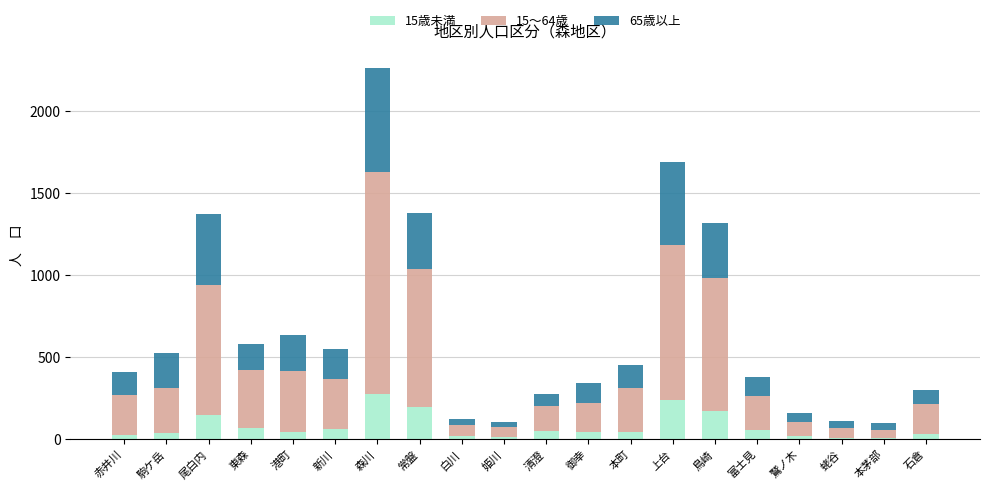

The 15歳未満 series shows 57 at 尾白内. True or false?

False